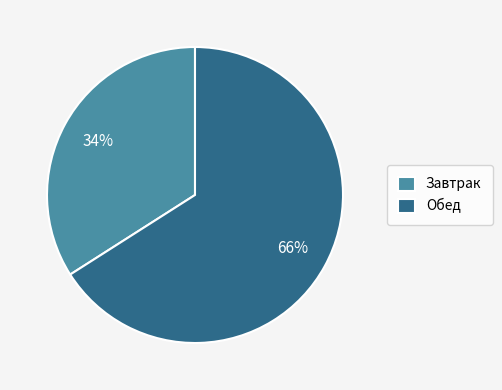

What percentage is the Обед slice, to the nearest percent?

66%